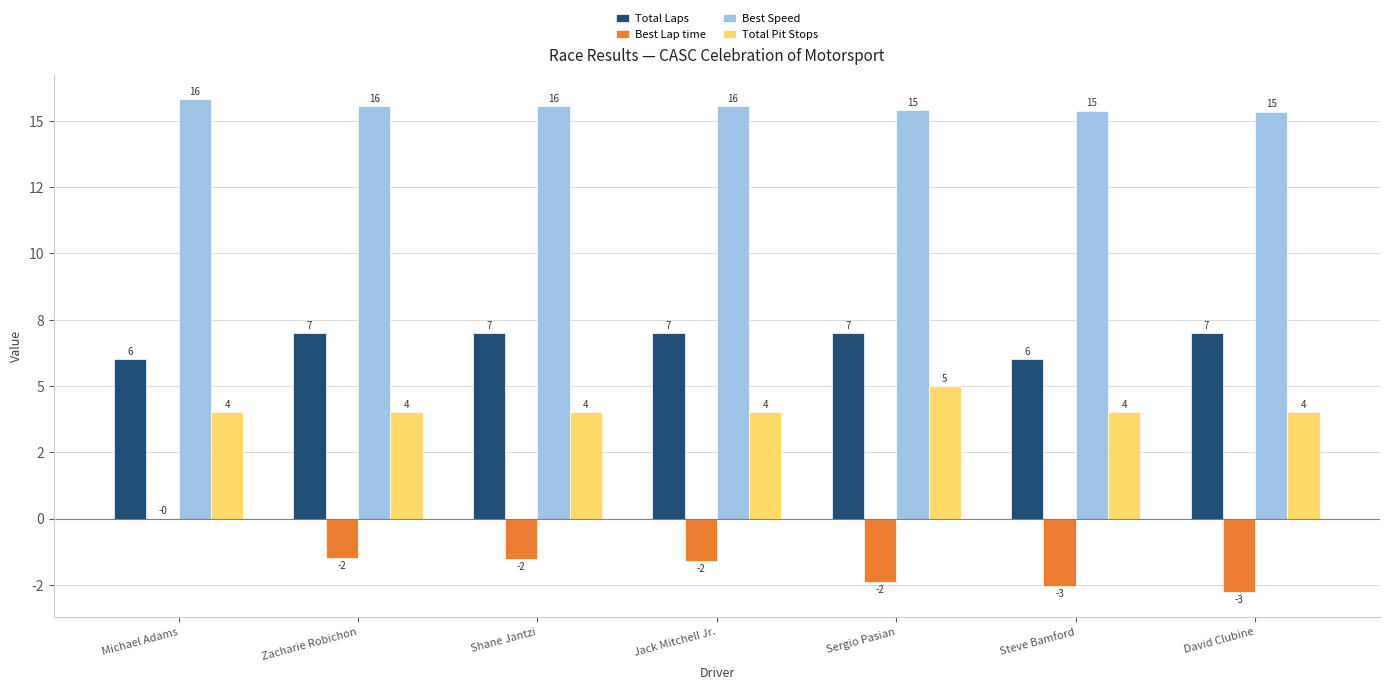

Which series has the widest spread of values?

Best Lap time